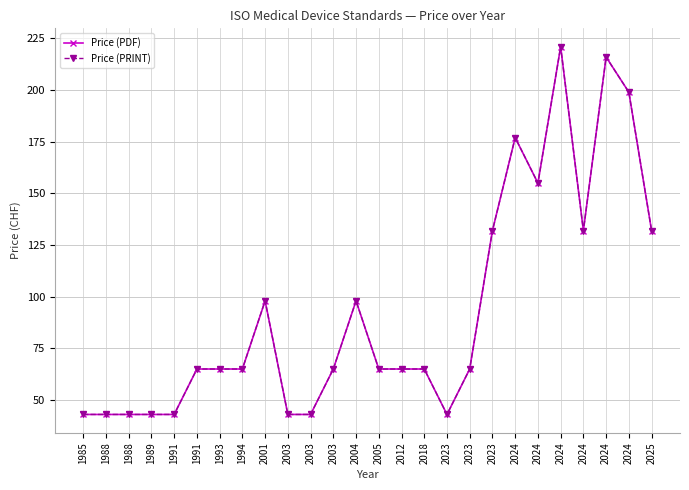

Does the chart have visible grid lines?

Yes